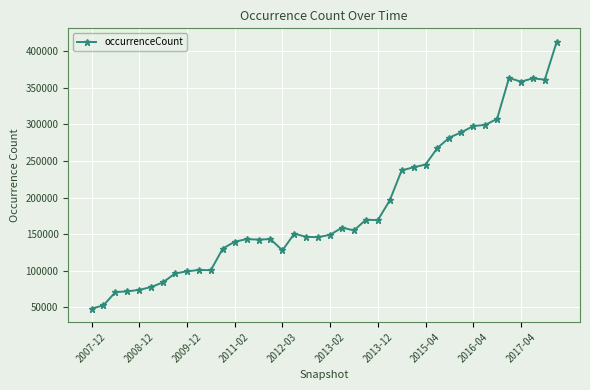

What is the value of the 26th point from the left?

196189